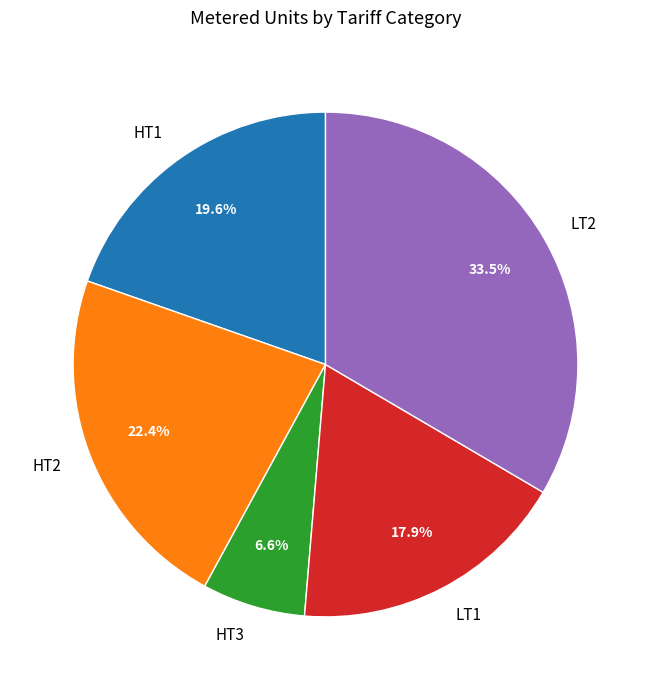

How many slices are in this pie chart?

5